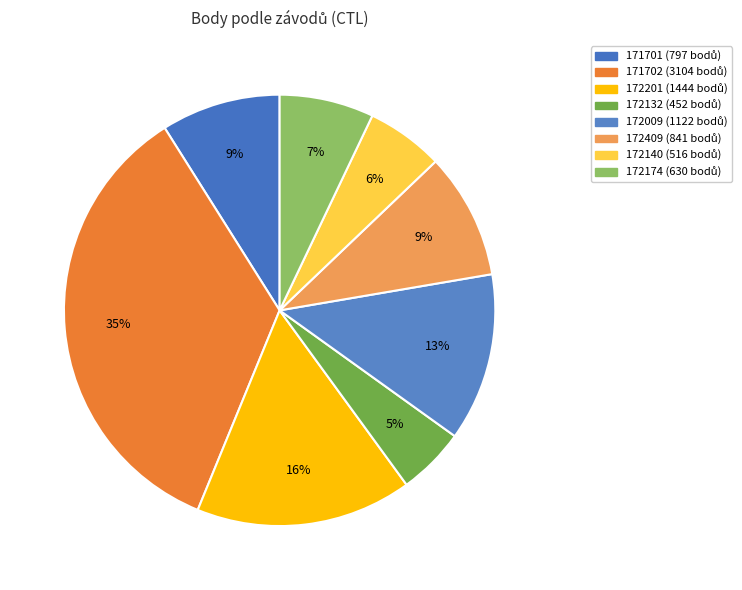

How many slices are in this pie chart?

8